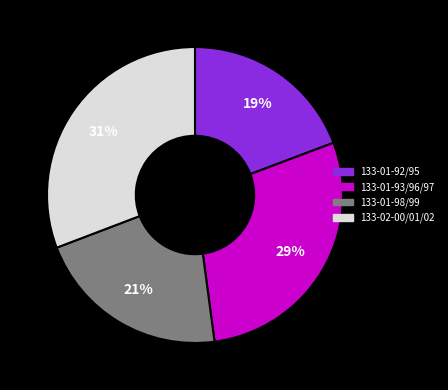

To the nearest percent, what is the difference between the largest and smallest slice percentages?

12%